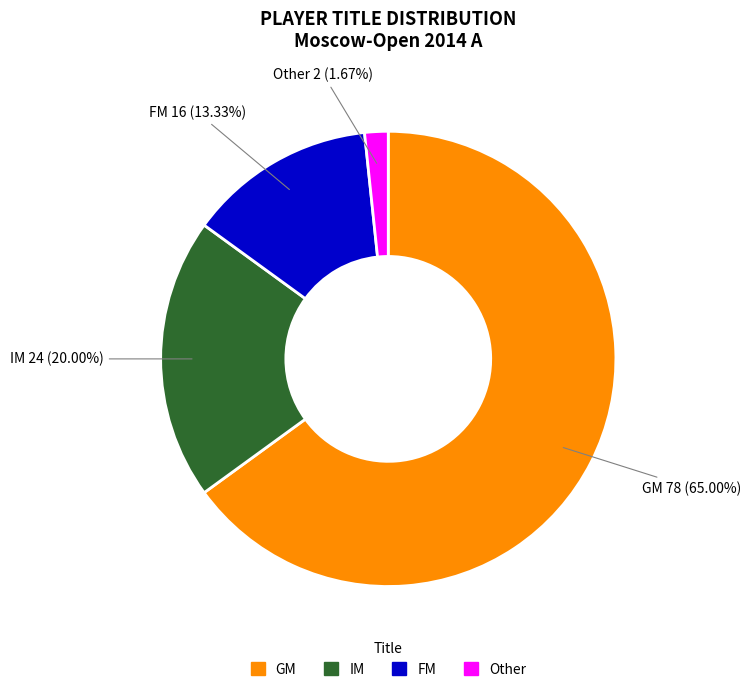

How many segments does this pie chart have?

4